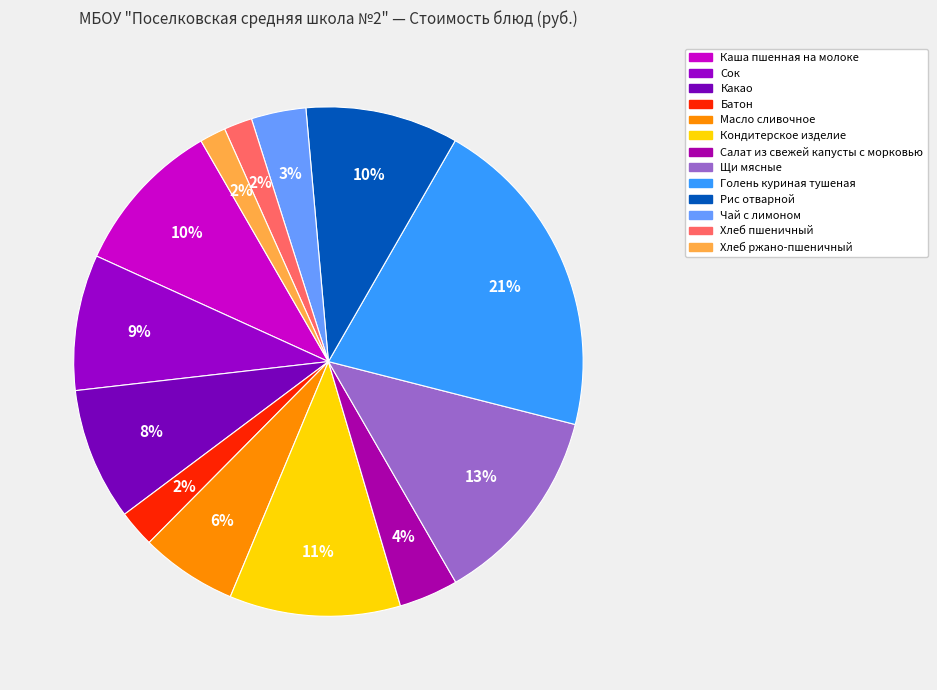

What portion of the pie excludes Хлеб пшеничный?

98.2%